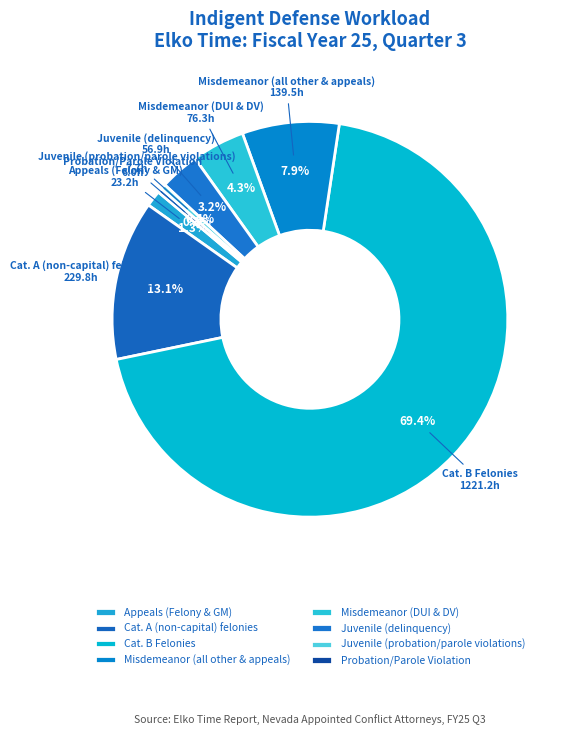

Is it true that Probation/Parole Violation is 0% of the pie?

True